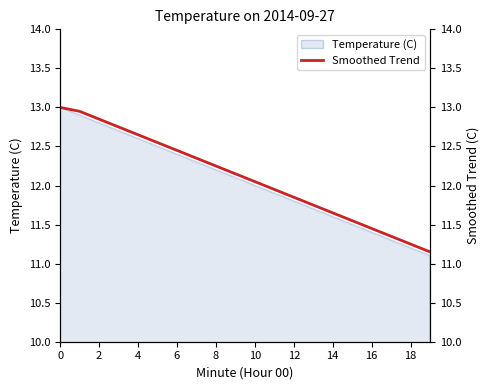

Does the chart have visible grid lines?

No